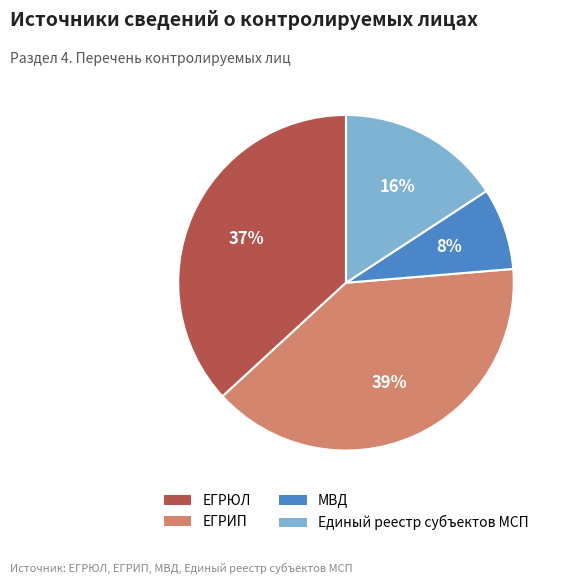

The ЕГРЮЛ slice represents 37% of the pie. True or false?

True